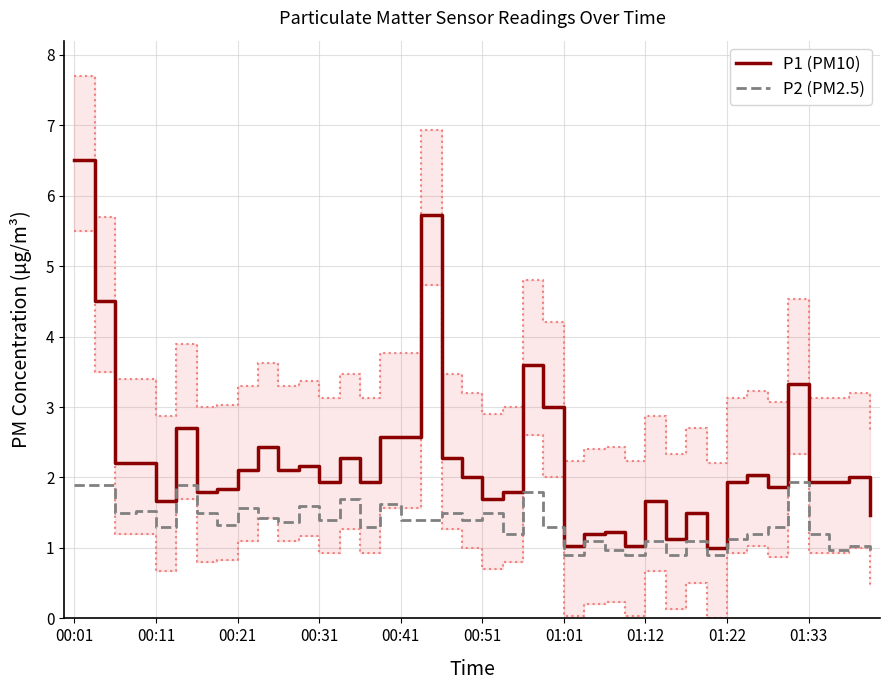

True or false: P1 (PM10) and P2 (PM2.5) intersect in this chart.

False